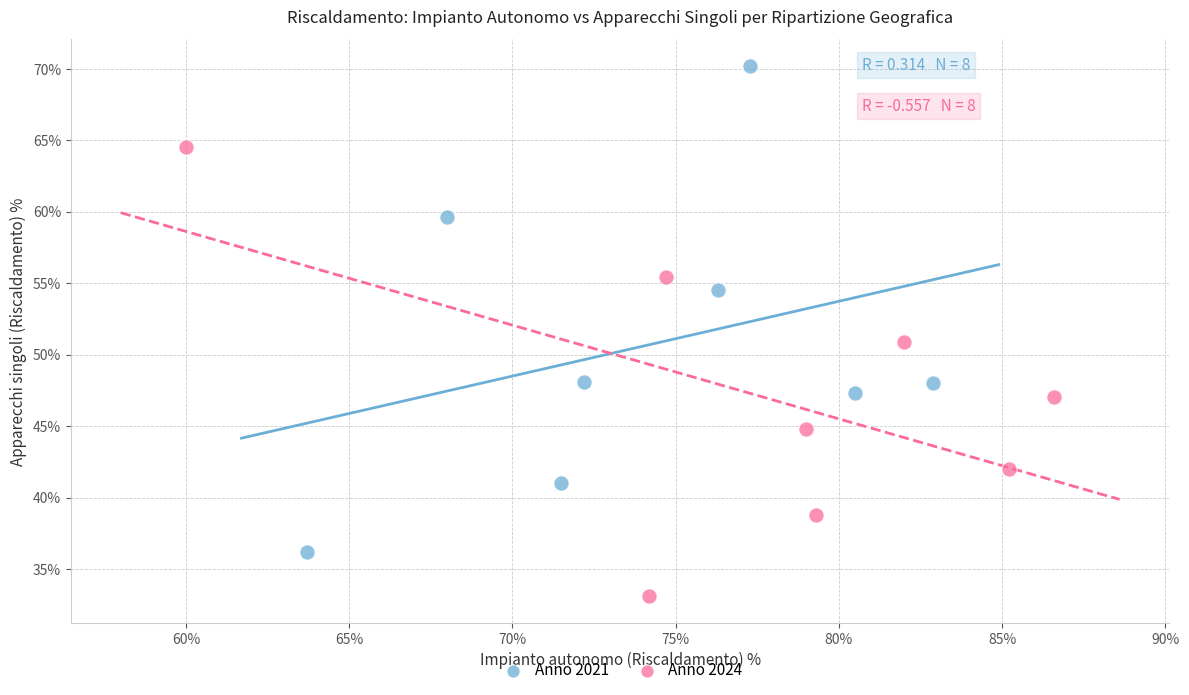

What are all the series names shown in the legend?

Anno 2021, Anno 2024